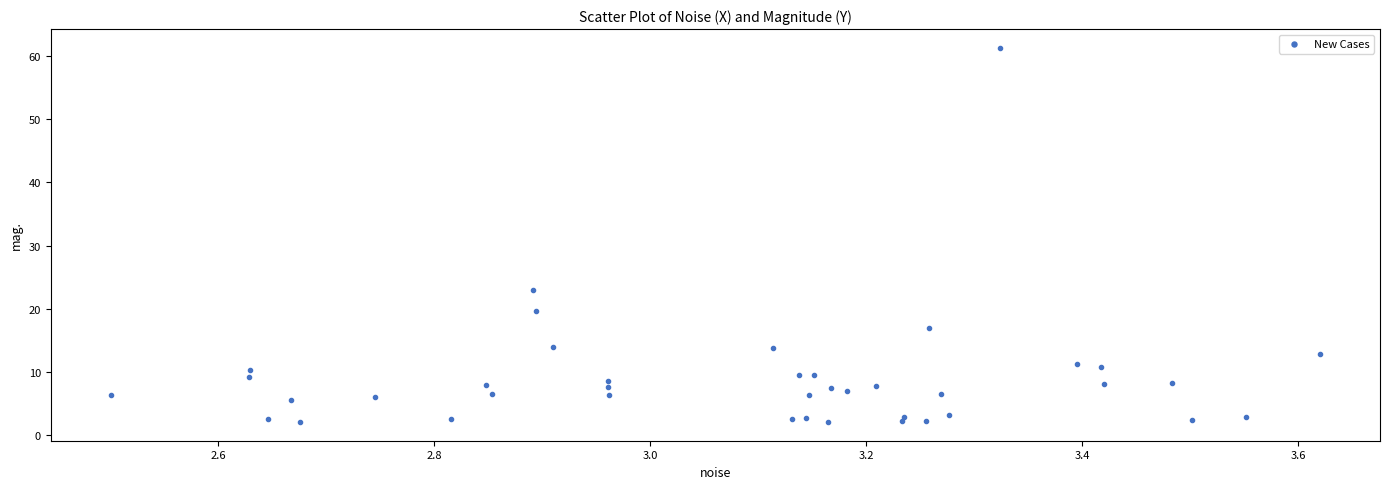

What is the range of Y values (max minus min)?

59.2